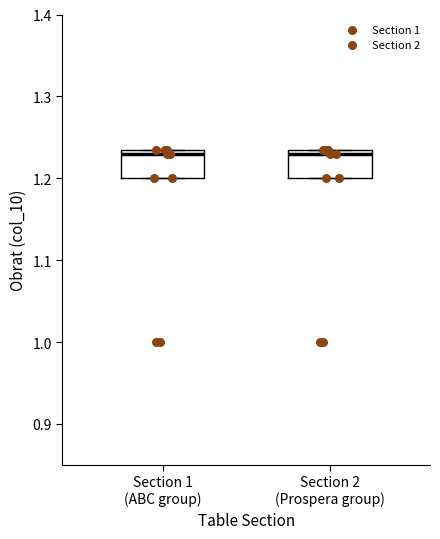

Where is the upper edge of the box for Section 1 (ABC group) on the y-axis? The values are not printed on the chart, so give them approximately, as read against the axis.

1.23